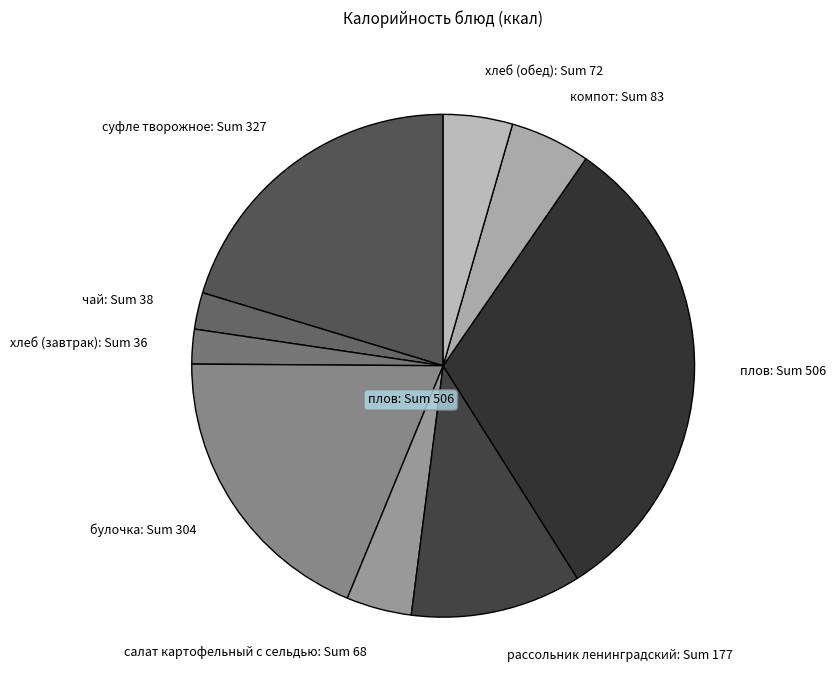

The компот: Sum 83 slice represents 20% of the pie. True or false?

False